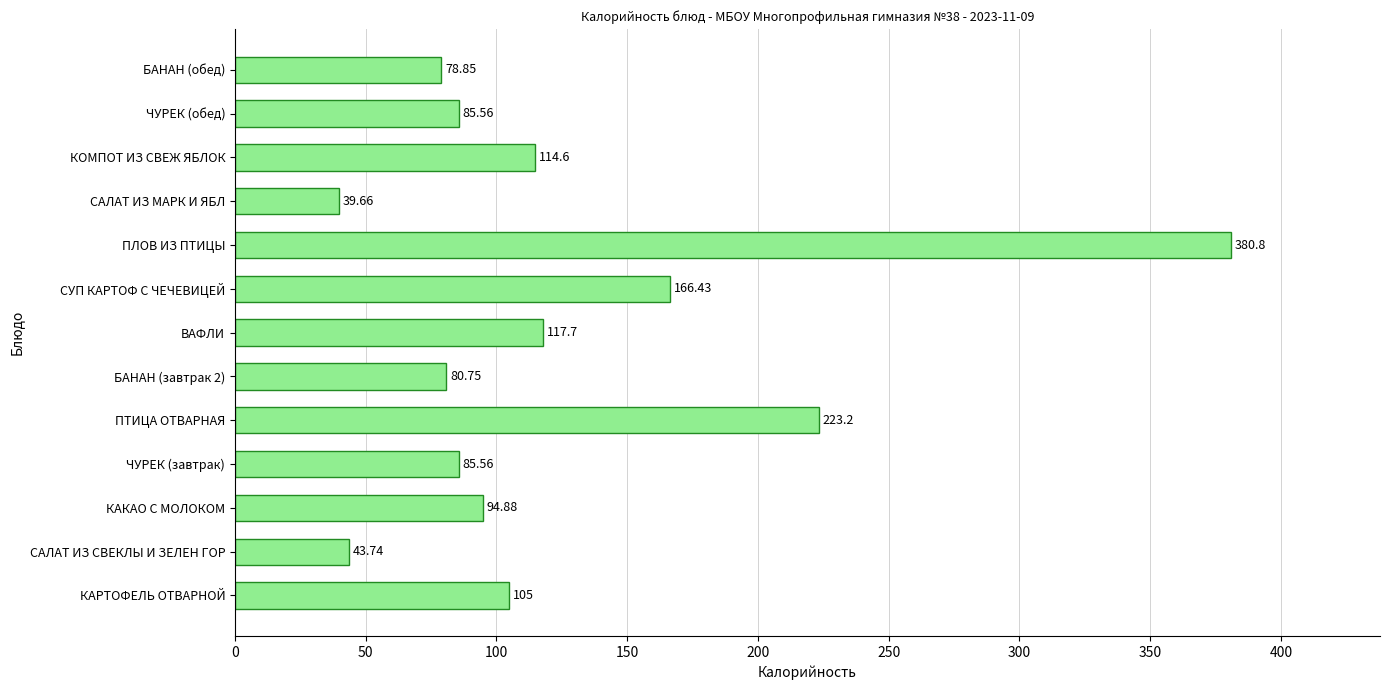

Are the bars horizontal?

Yes